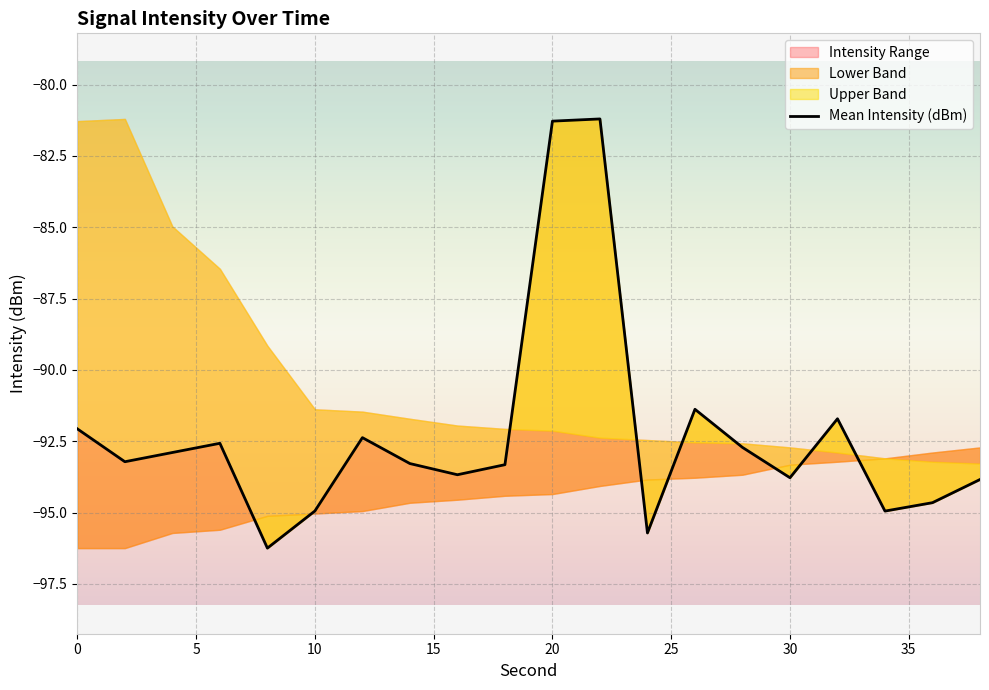

True or false: the data shows -51.0 at 20.

False